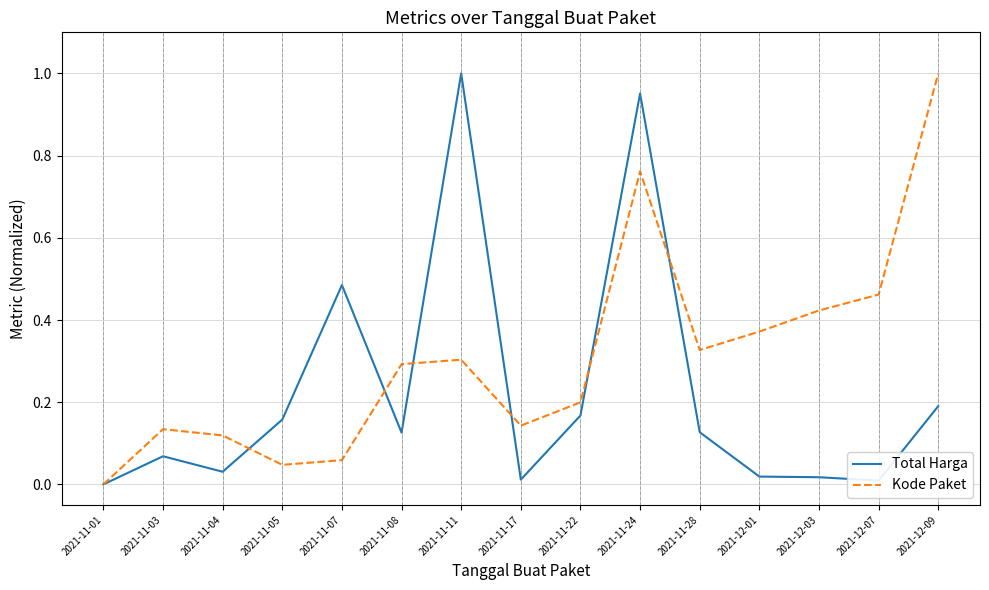

Does the chart display data point markers on the line(s)?

No